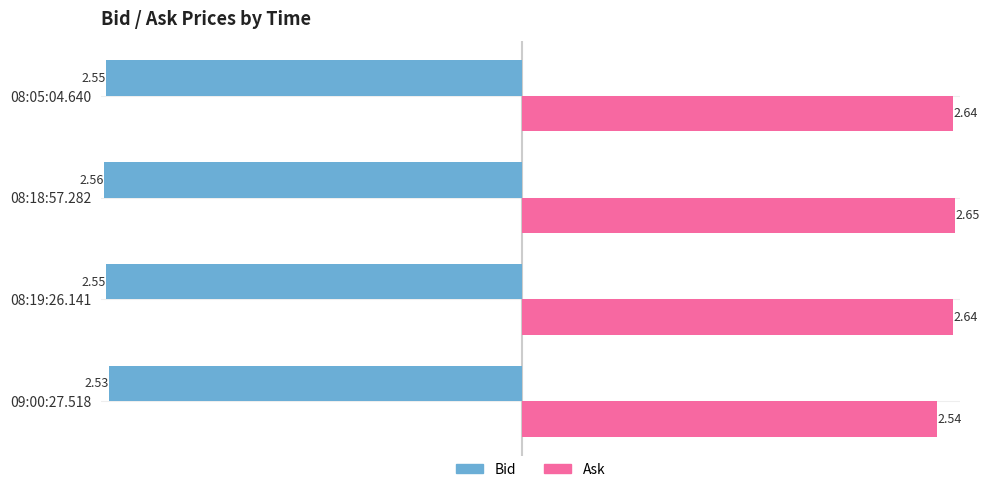

List the series in order of their overall mean, lowest first.

Bid, Ask